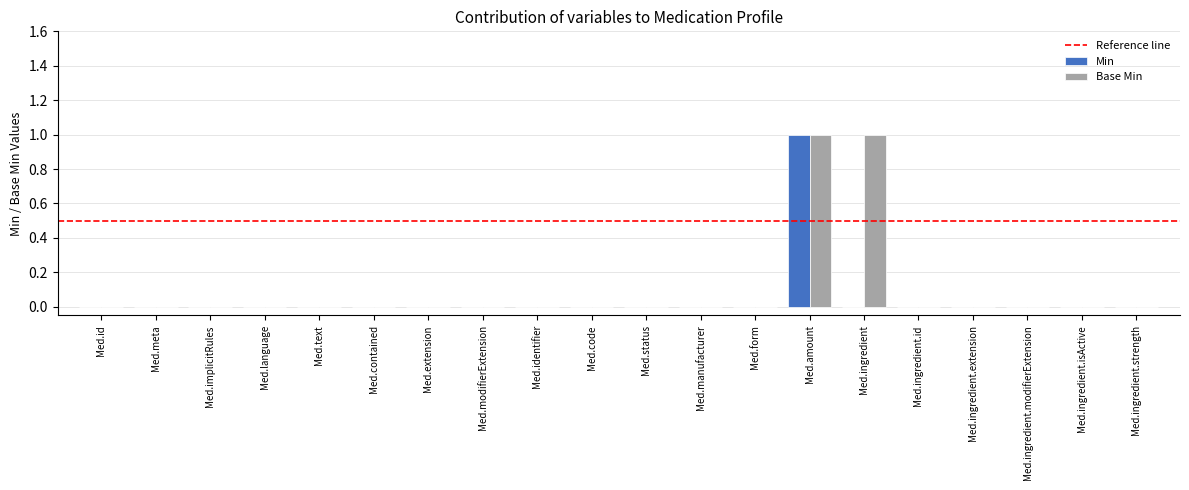

How many distinct data groups are displayed?

2